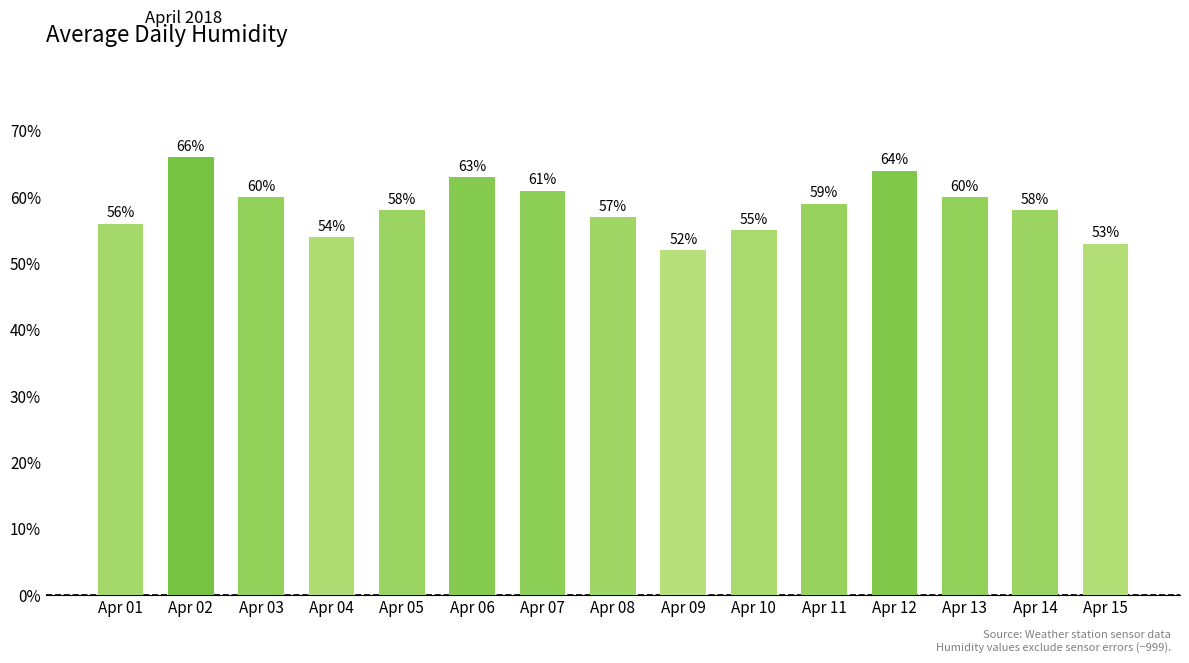

The value at Apr 05 is 18. True or false?

False